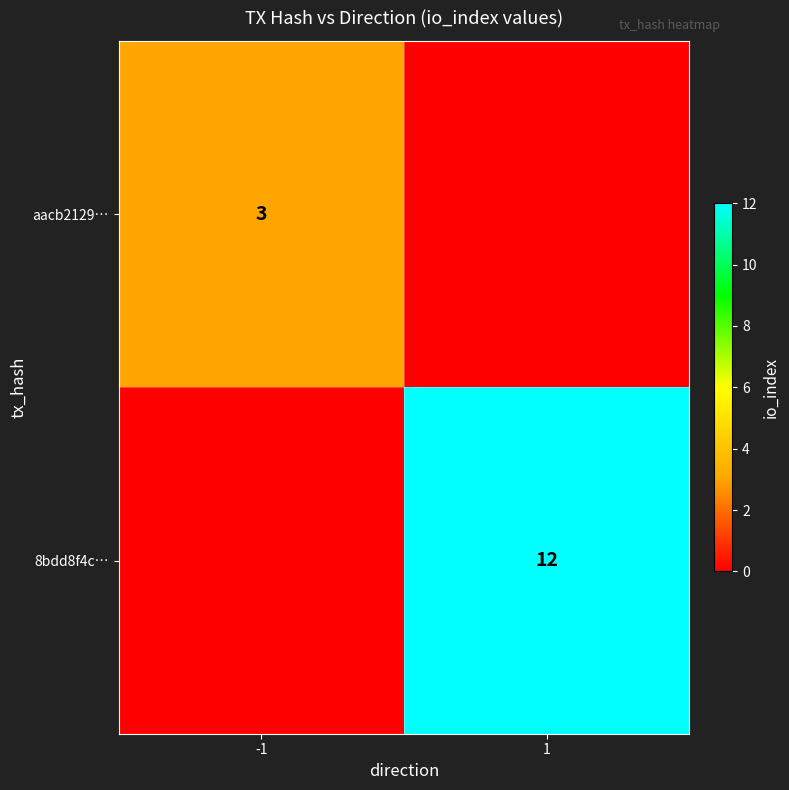

At which category is the sum across all series the highest?

1